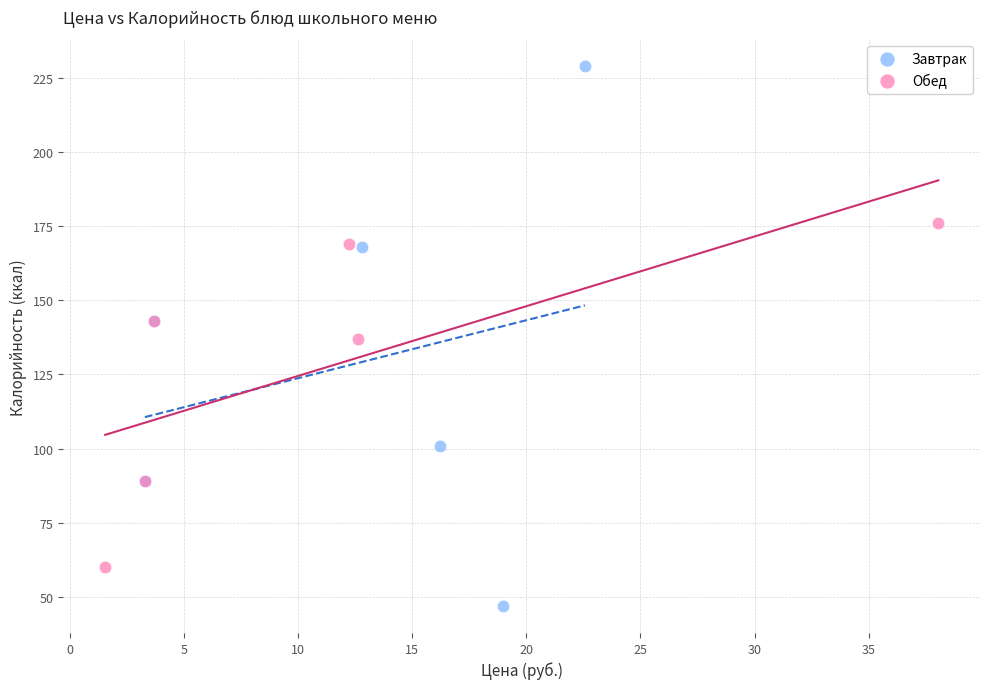

Which series reaches the minimum Y coordinate?

Завтрак